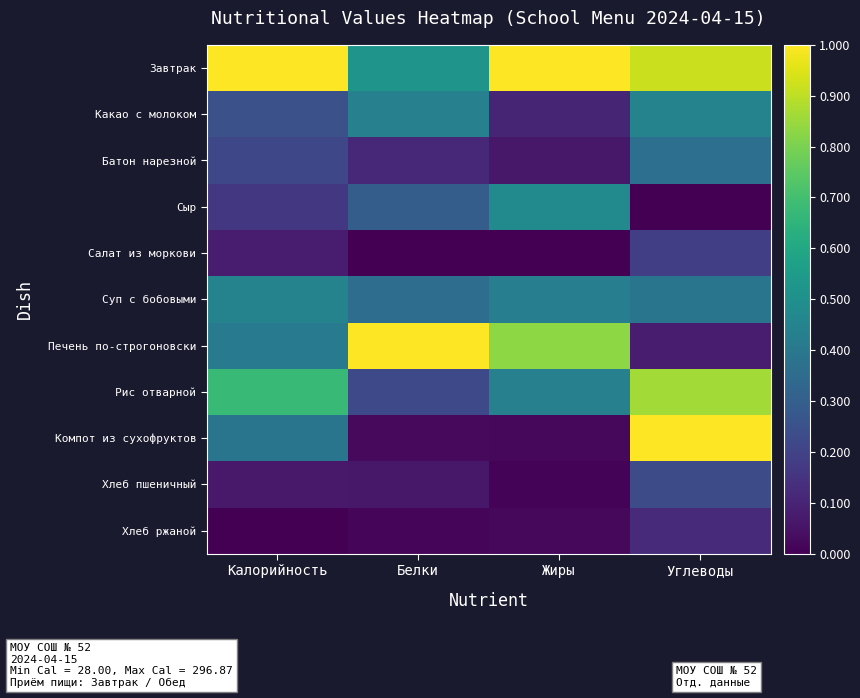

Reading left to right, extract all data points from this chart.

Завтрак: Калорийность=1.0	Белки=0.5	Жиры=1.0	Углеводы=0.9
Какао с молоком: Калорийность=0.2	Белки=0.4	Жиры=0.1	Углеводы=0.4
Батон нарезной: Калорийность=0.2	Белки=0.1	Жиры=0.1	Углеводы=0.4
Сыр: Калорийность=0.2	Белки=0.3	Жиры=0.5	Углеводы=0.0
Салат из моркови: Калорийность=0.1	Белки=0.0	Жиры=0.0	Углеводы=0.2
Суп с бобовыми: Калорийность=0.4	Белки=0.4	Жиры=0.4	Углеводы=0.4
Печень по-строгоновски: Калорийность=0.4	Белки=1.0	Жиры=0.8	Углеводы=0.1
Рис отварной: Калорийность=0.7	Белки=0.2	Жиры=0.4	Углеводы=0.9
Компот из сухофруктов: Калорийность=0.4	Белки=0.0	Жиры=0.0	Углеводы=1.0
Хлеб пшеничный: Калорийность=0.1	Белки=0.1	Жиры=0.0	Углеводы=0.2
Хлеб ржаной: Калорийность=0.0	Белки=0.0	Жиры=0.0	Углеводы=0.1